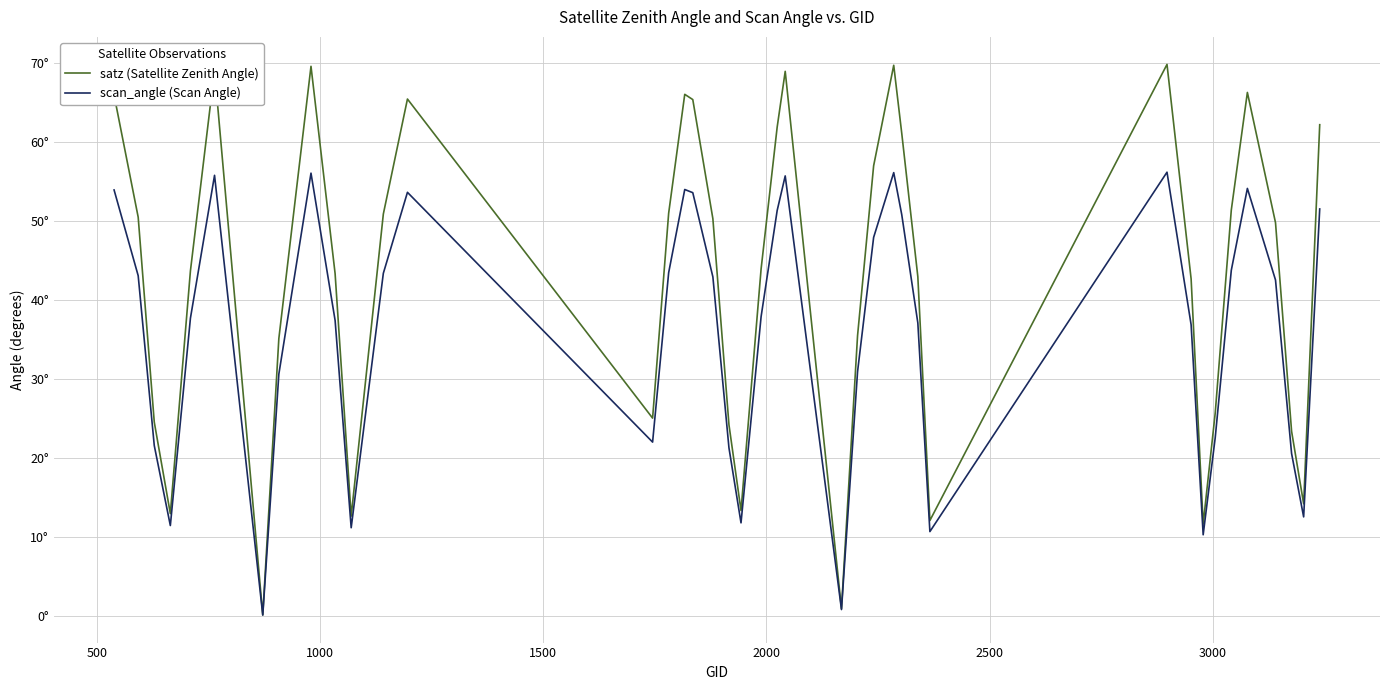

True or false: satz (Satellite Zenith Angle) and scan_angle (Scan Angle) intersect in this chart.

False